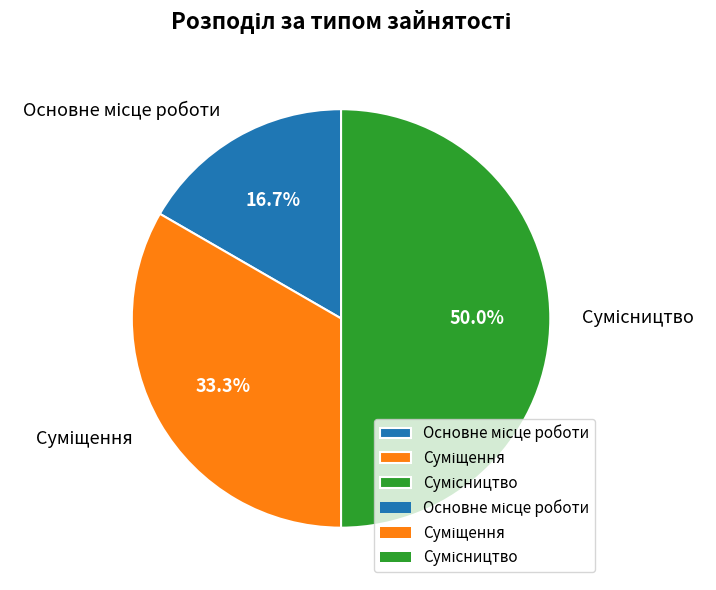

How many slices are in this pie chart?

3